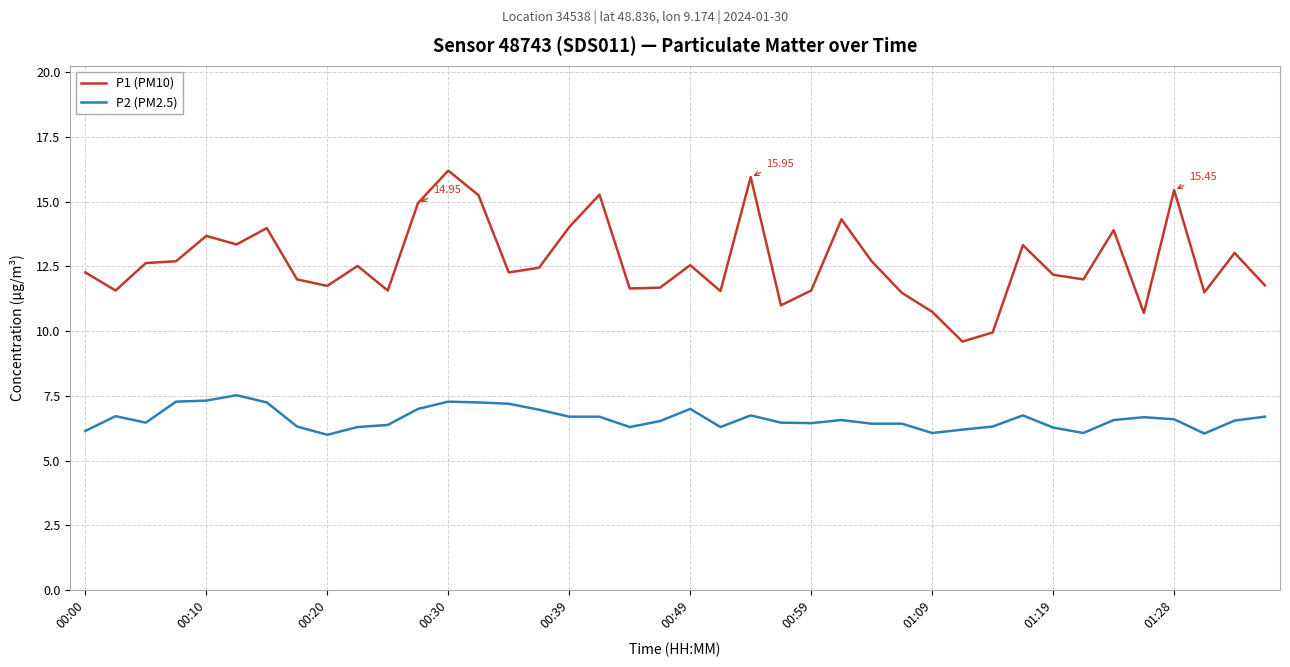

Which series has the largest total across all categories?

P1 (PM10)